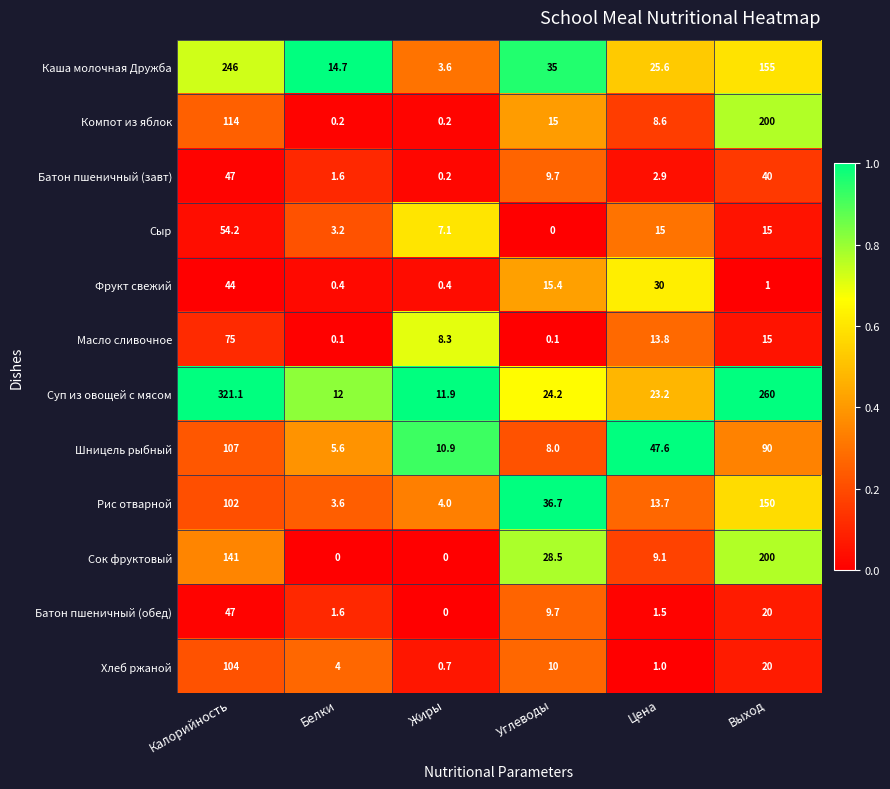

What is the total value across all series at Калорийность?

1402.3